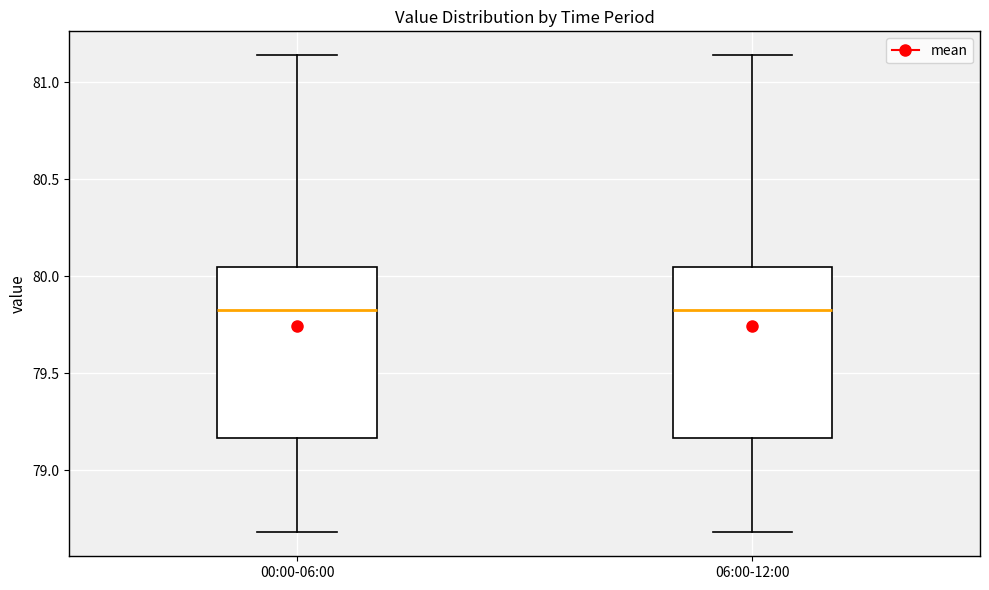

Reading left to right, read every box against the y-axis: the position of its median line, the range the box covers, and the ends of its whiskers. The values are not printed on the chart, so give them approximately, as read against the axis.

00:00-06:00: median 79.85, box 79.15 to 80.05, whiskers 78.70 to 81.15
06:00-12:00: median 79.85, box 79.15 to 80.05, whiskers 78.70 to 81.15